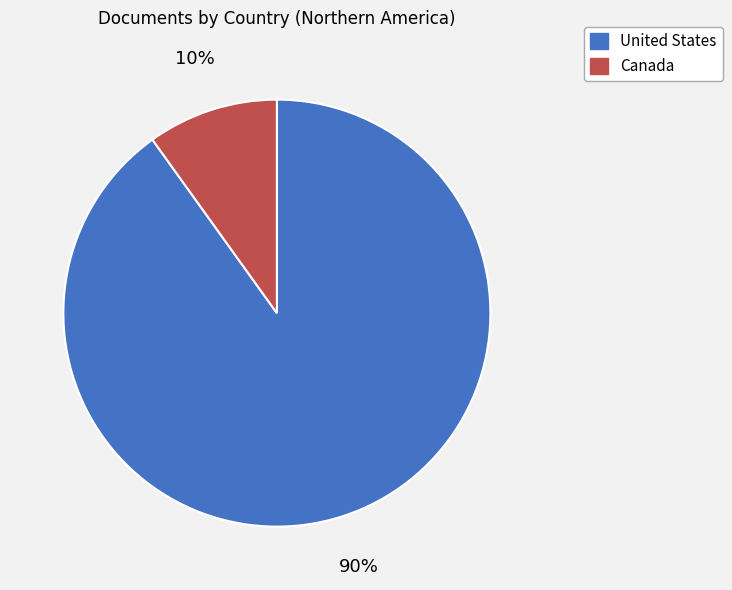

How many slices are in this pie chart?

2